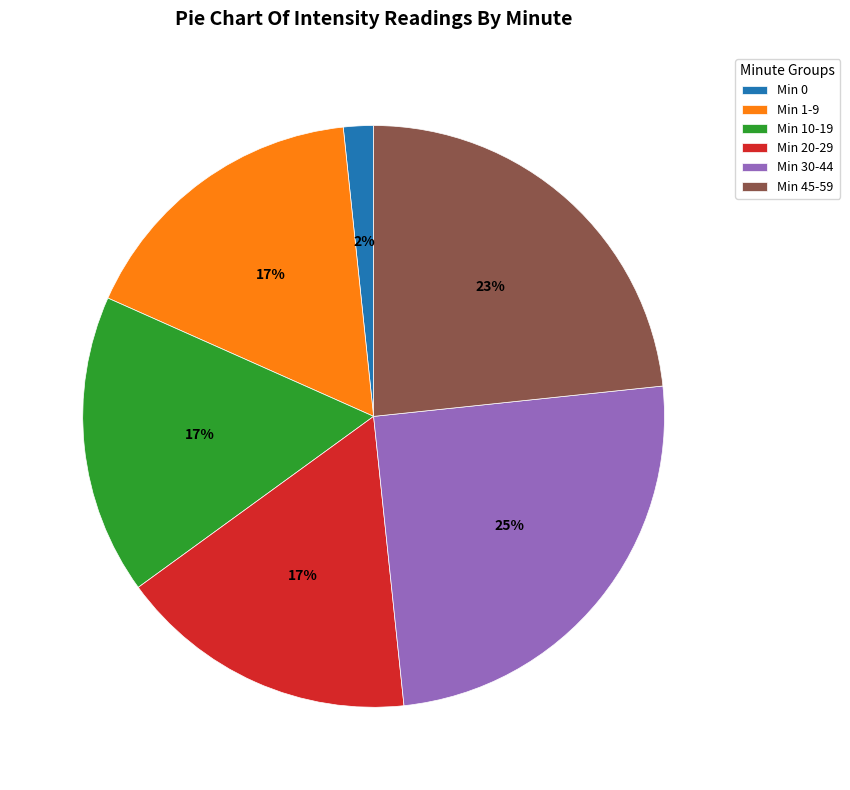

Does any single category account for the majority?

No